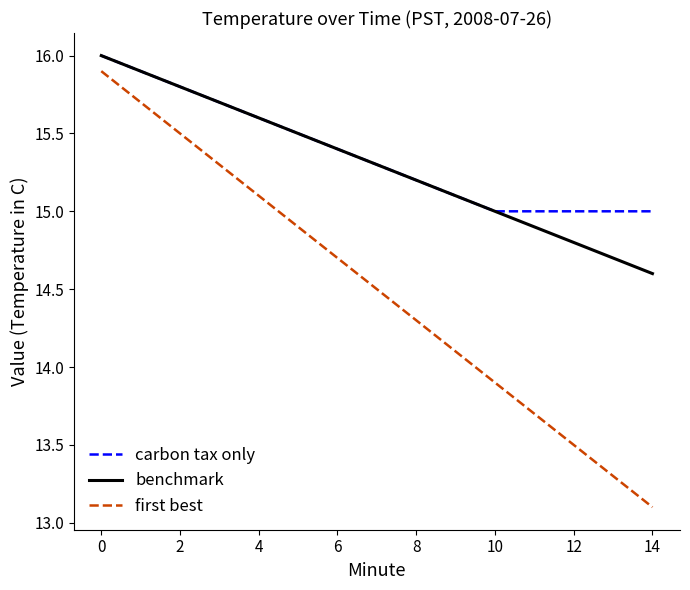

True or false: first best and benchmark cross at least once.

False